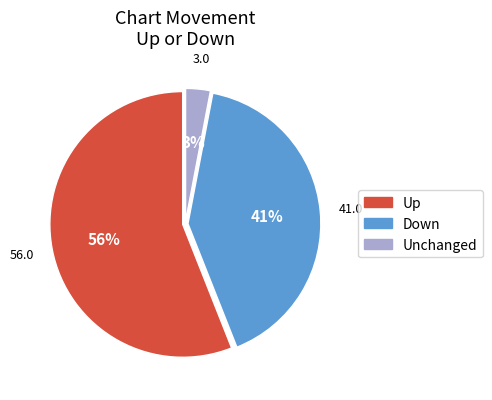

How many segments does this pie chart have?

3